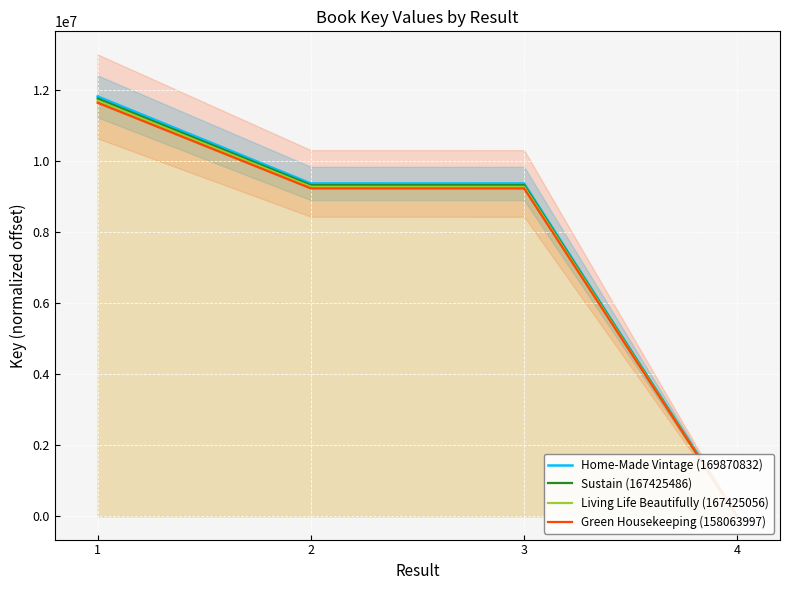

True or false: Living Life Beautifully (167425056) and Home-Made Vintage (169870832) intersect in this chart.

False